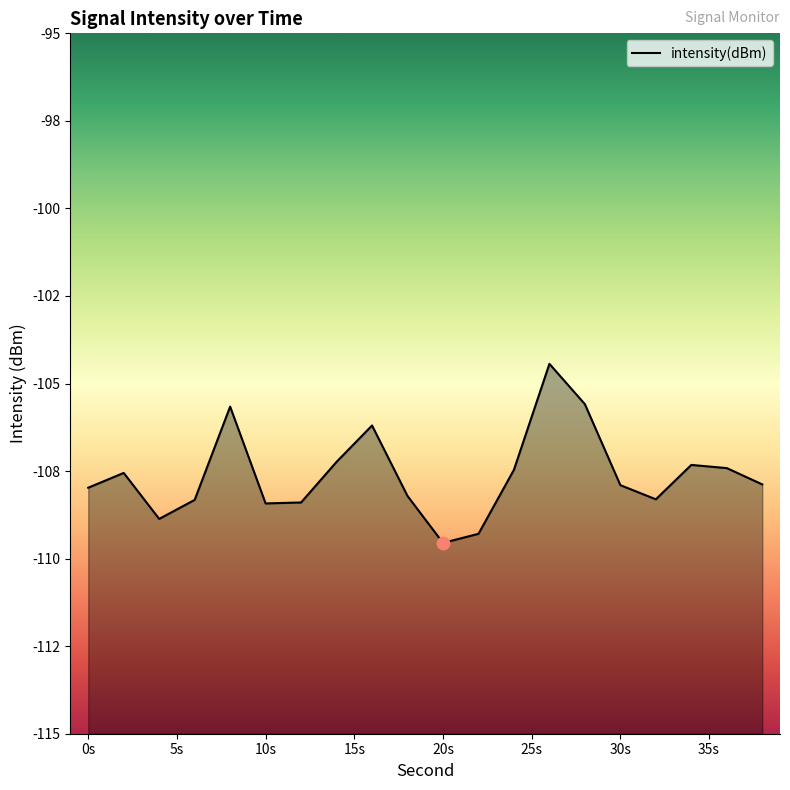

Which has a higher value, 20s or 10s?

10s